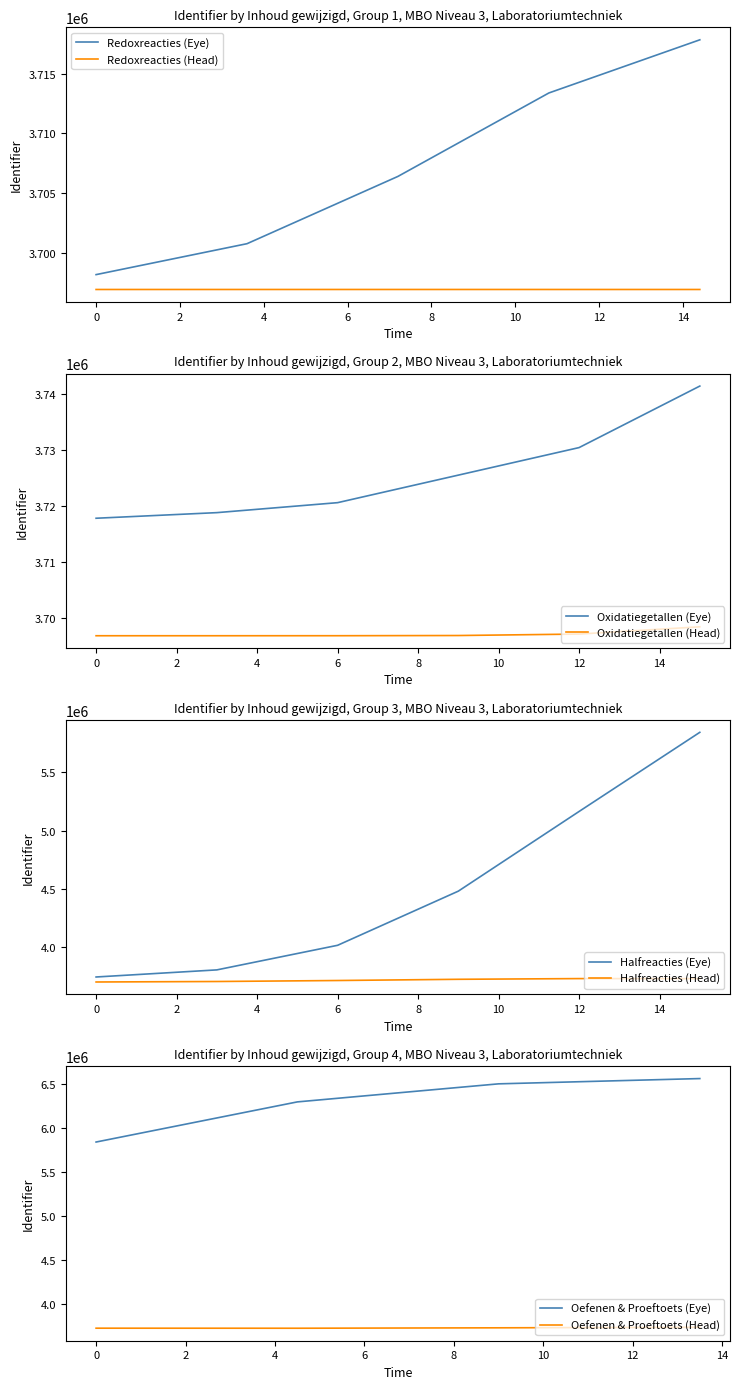

True or false: Redoxreacties (Eye) and Redoxreacties (Head) cross at least once.

False